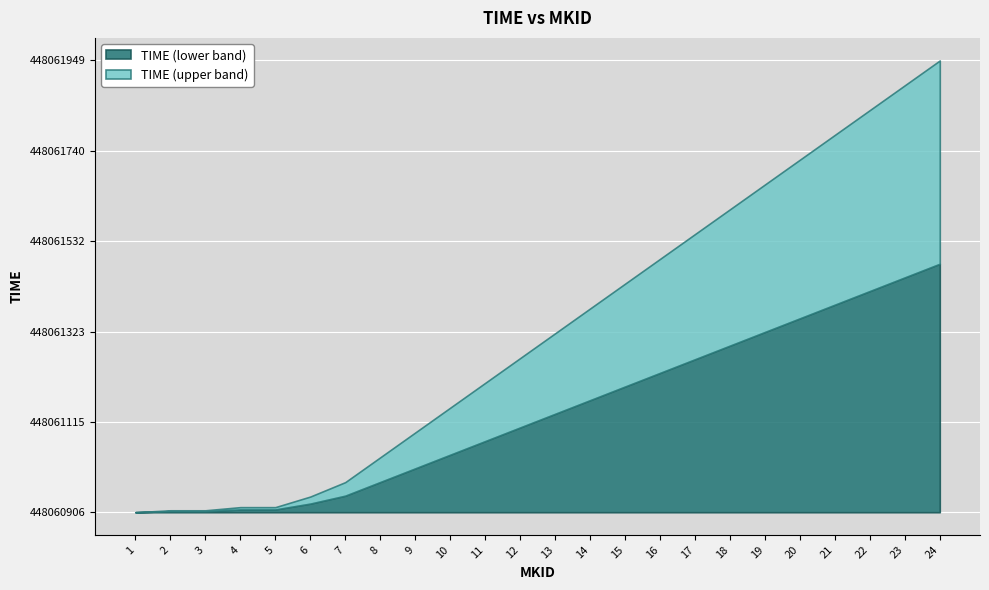

What is the value of the 7th point from the left?

448060975.8